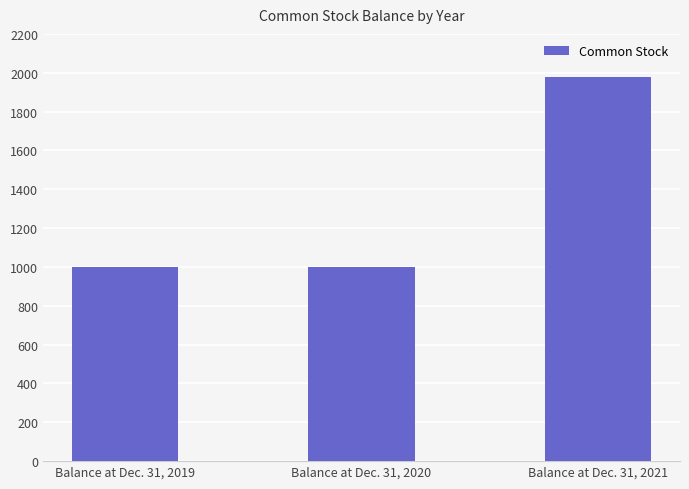

Does the chart contain any negative values?

No